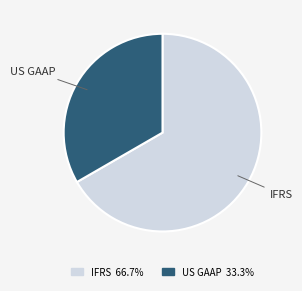

Which category accounts for the majority?

IFRS